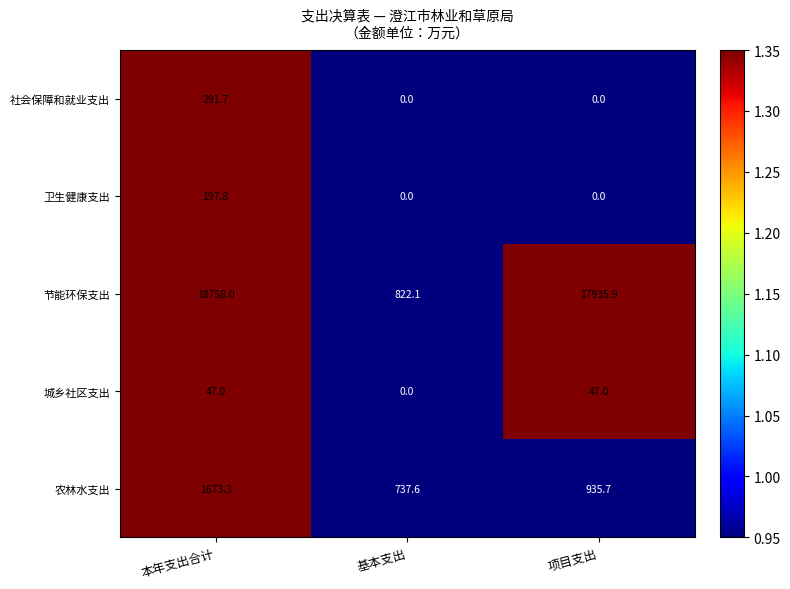

Rank the series by their maximum value, from highest to lowest.

节能环保支出, 农林水支出, 社会保障和就业支出, 卫生健康支出, 城乡社区支出